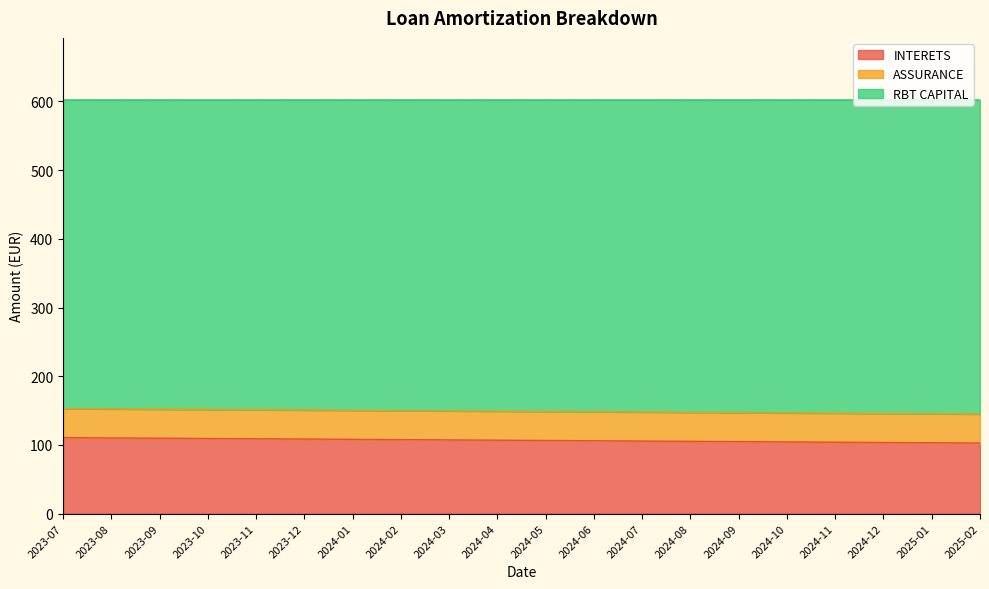

What is the total value across all series at 2023-09?

602.2